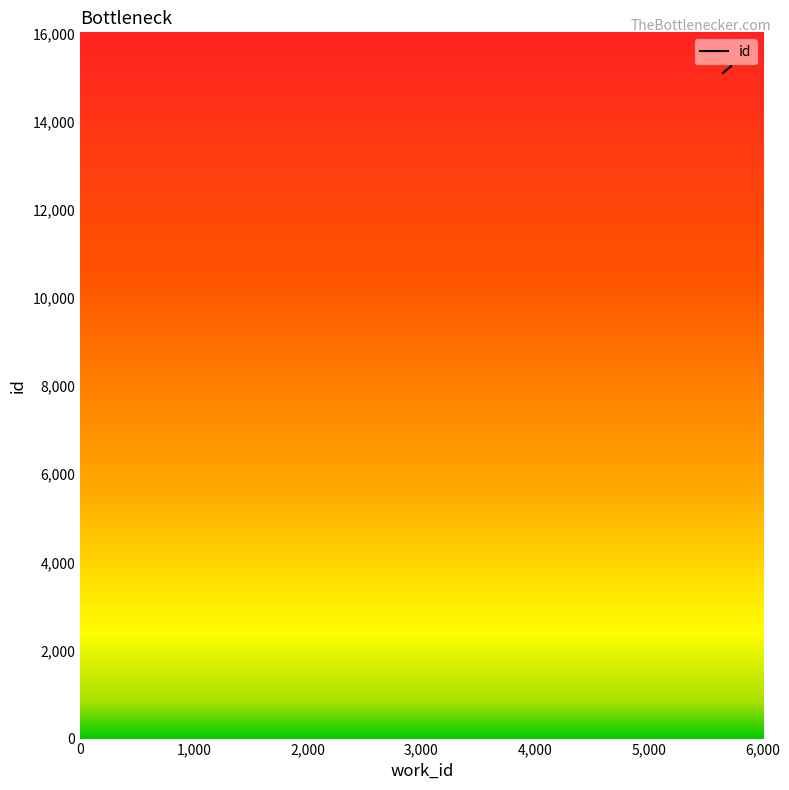

Reading left to right, transcribe all the data shown in this chart.

5653=15105	5726=15260	5726=15262	5726=15263